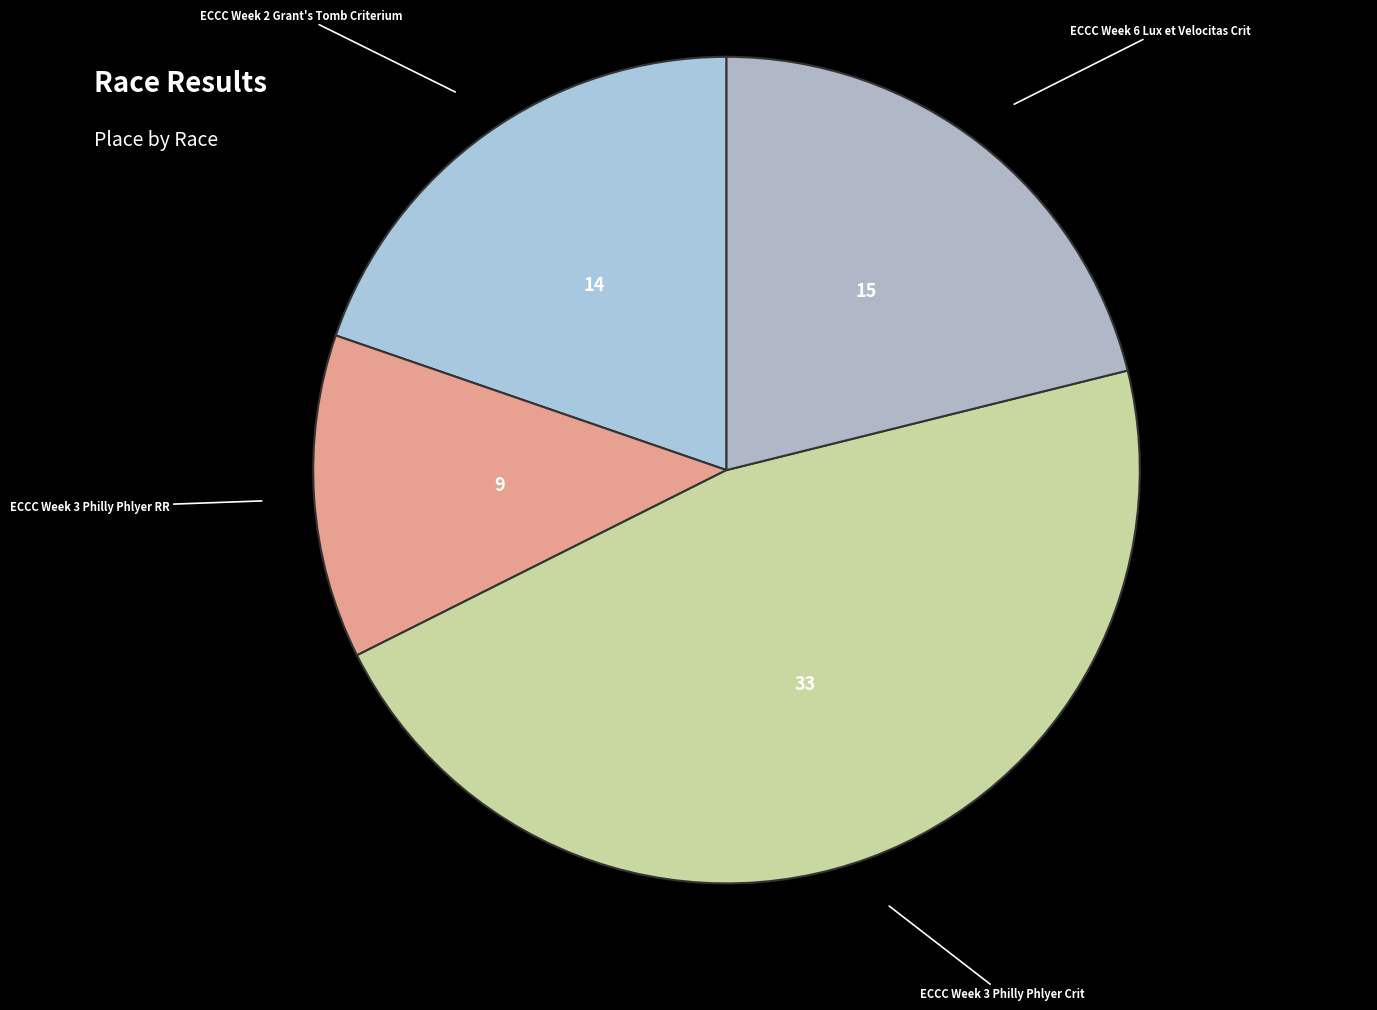

What is the largest slice in the pie chart?

ECCC Week 3 Philly Phlyer Crit